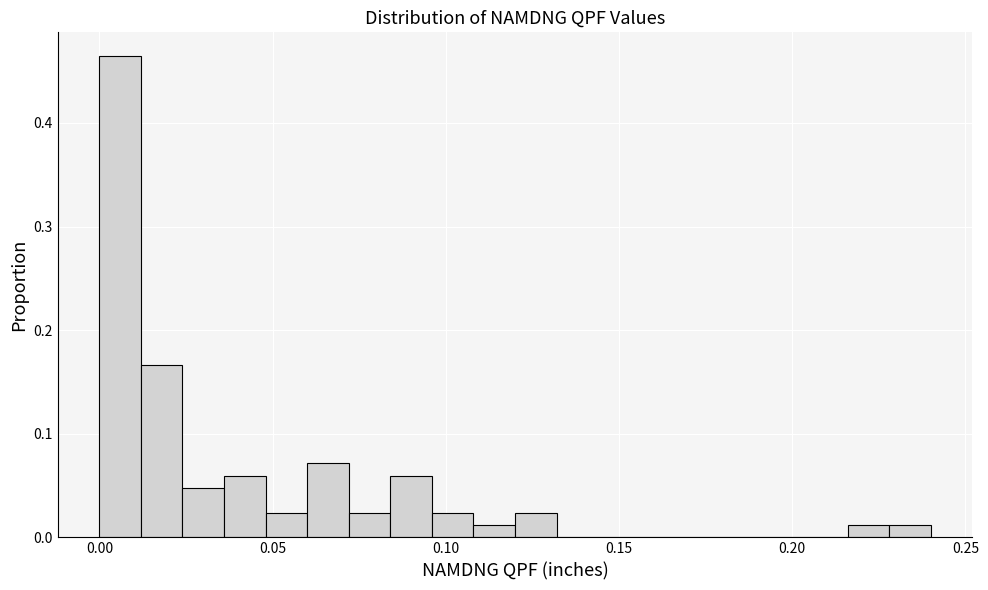

Around what value on the x-axis is the tallest bar? Give the approximate position of its centre, as read against the axis.

0.005